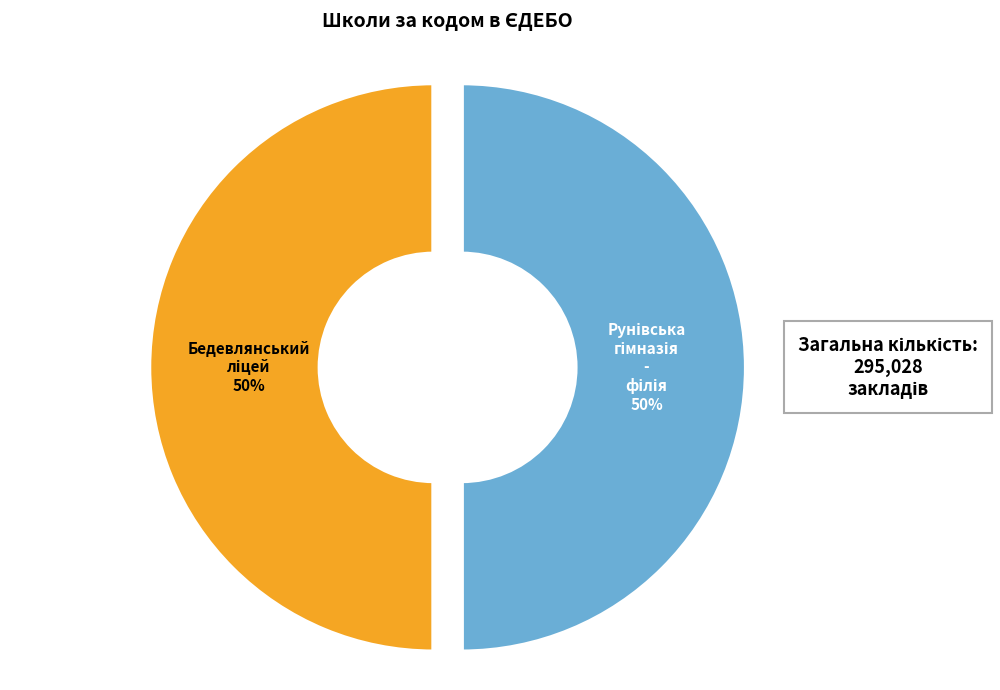

How many segments does this pie chart have?

2